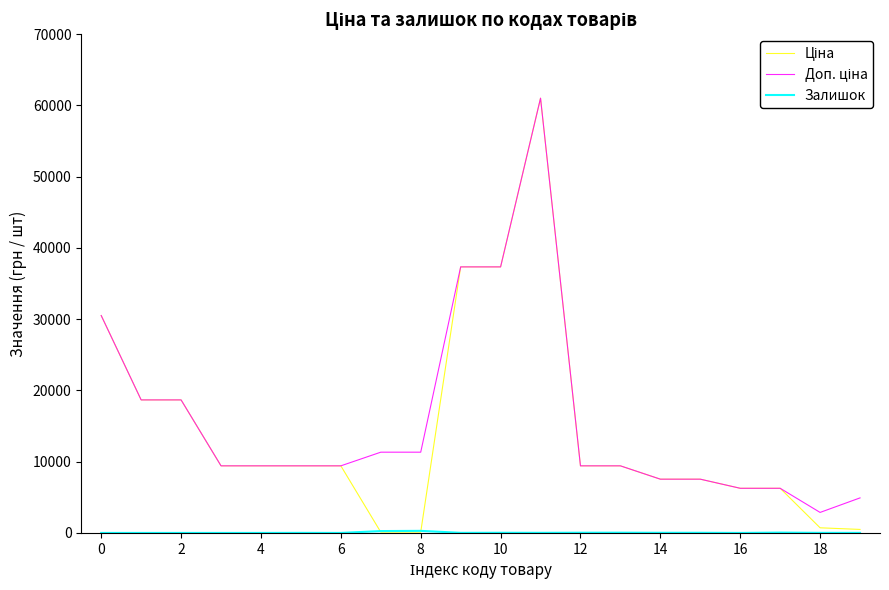

What is the greatest value displayed?

61024.7